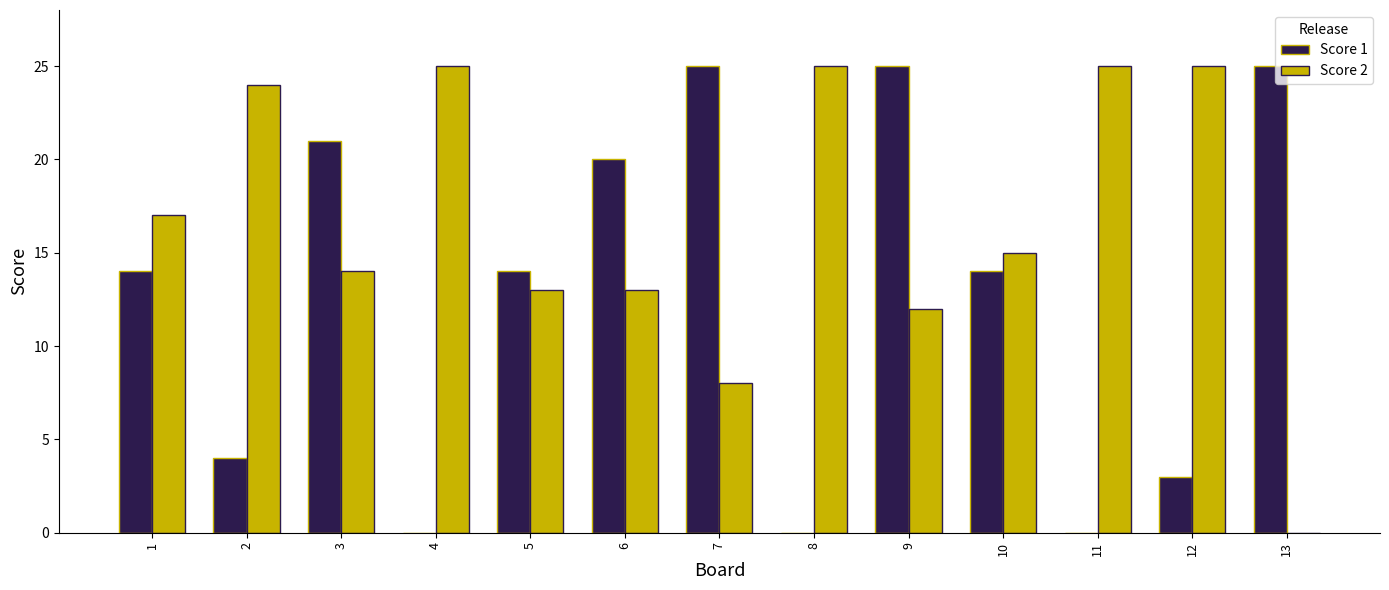

How many data points does each series have?

13